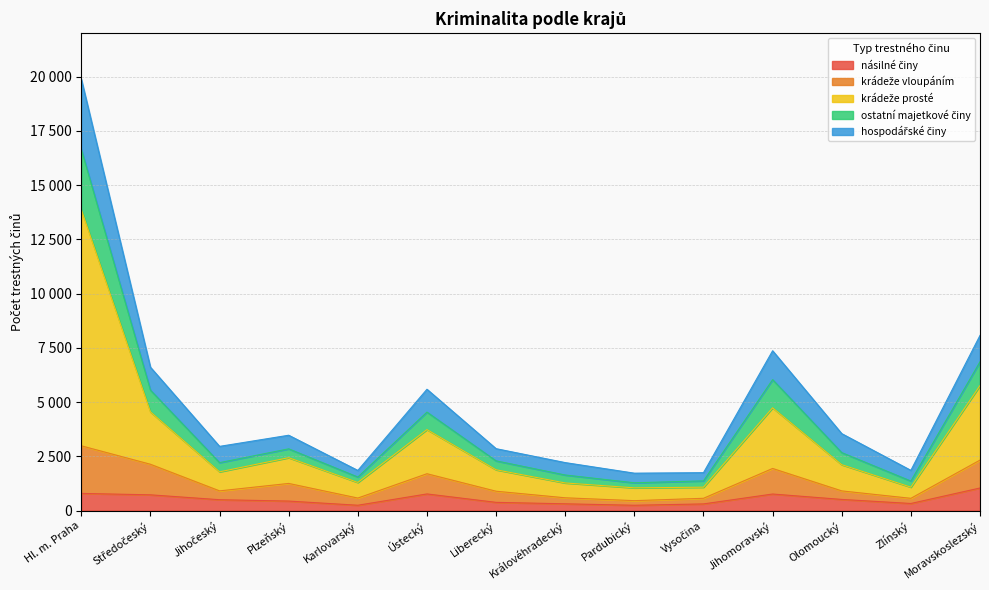

What is the difference between the maximum and minimum values in the násilné činy series?

796